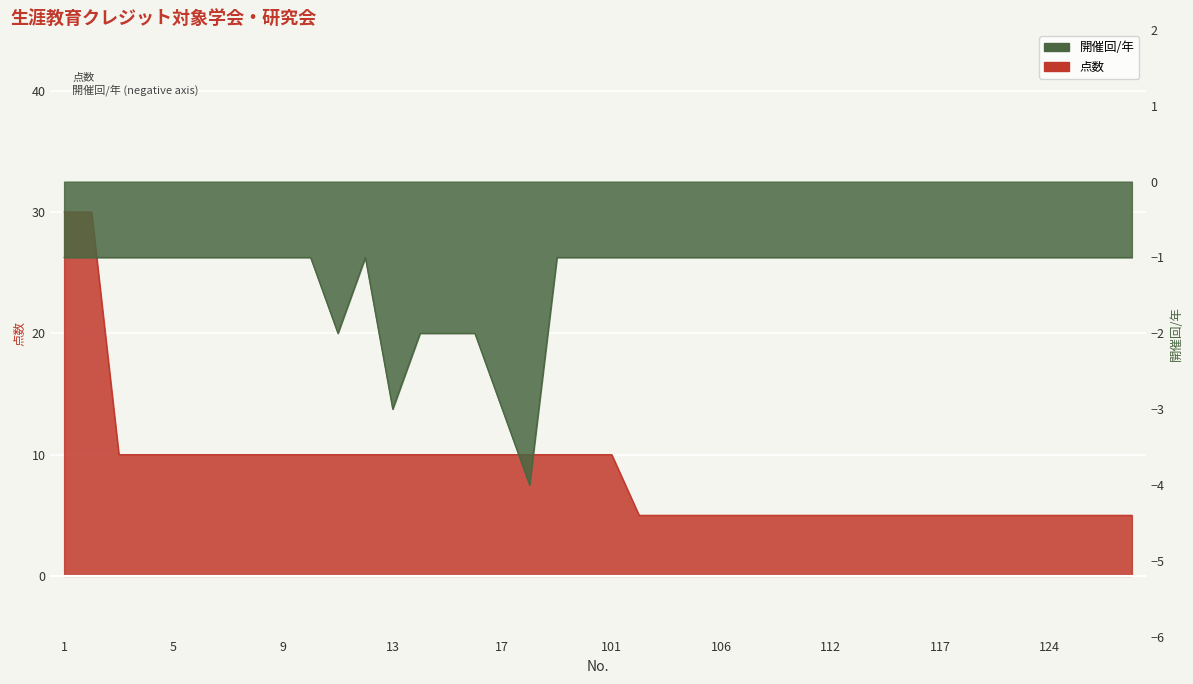

Is the value of 点数 at 9 greater than the value of 開催回/年 at 5?

Yes